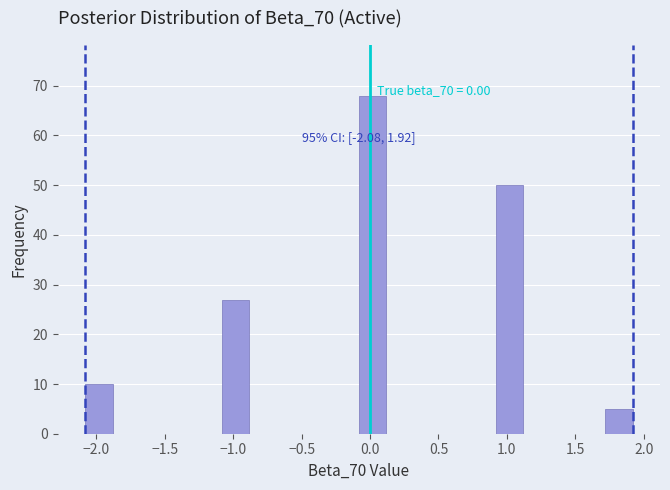

Which range on the x-axis has the tallest bar?

-0.1 to 0.1